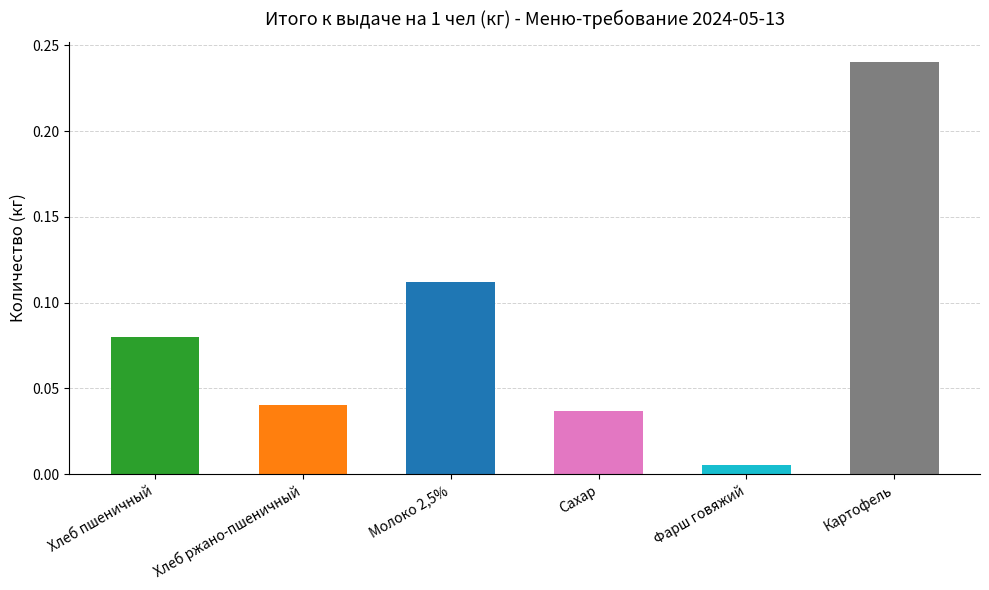

What is the change in value from Молоко 2,5% to Картофель?

+0.1